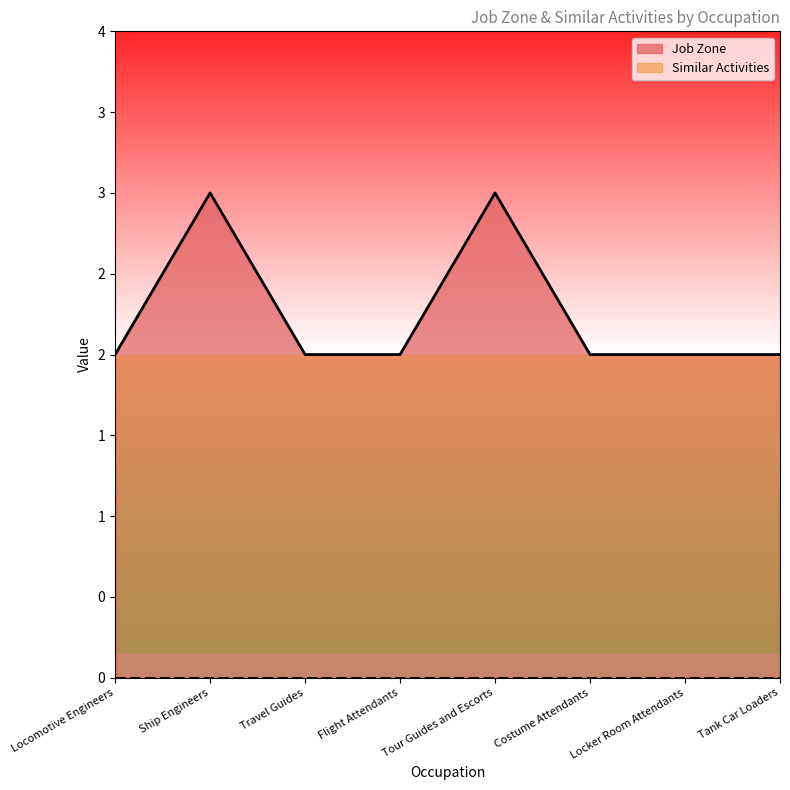

What is the minimum value shown in the chart?

2